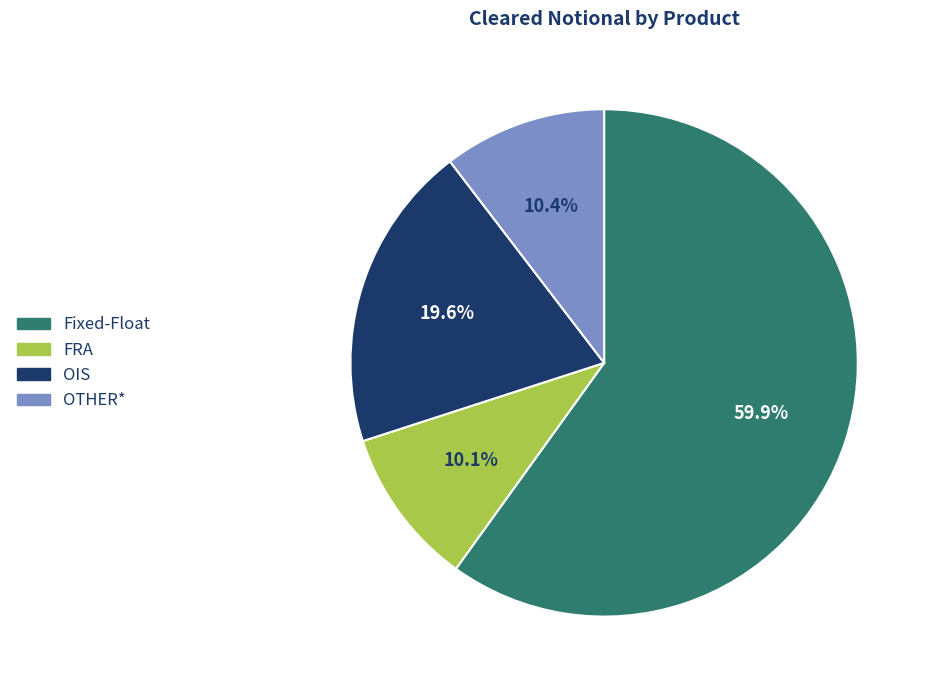

Which category has the biggest portion of the pie?

Fixed-Float